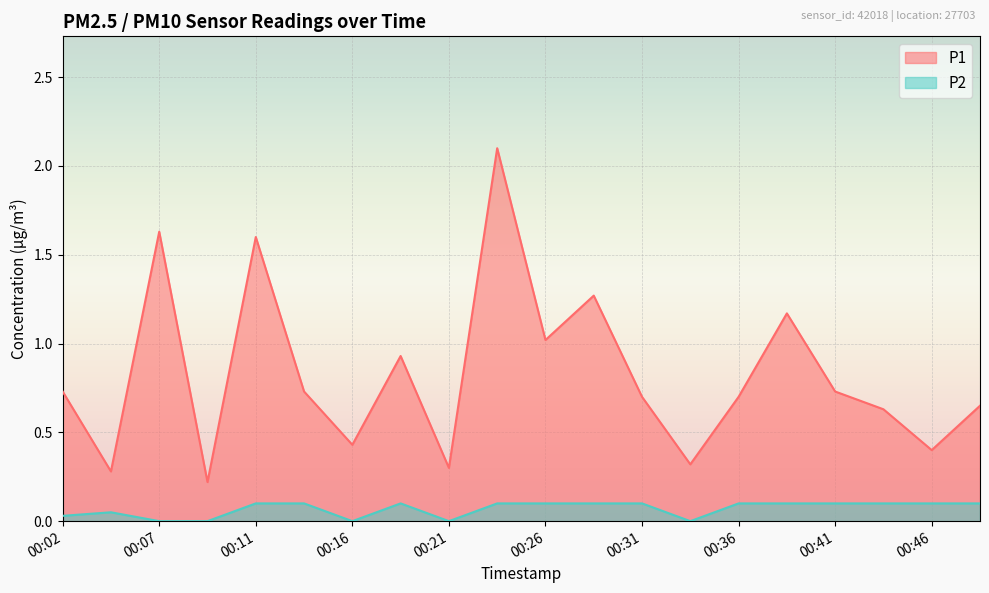

In P2, how many points are higher than both neighbors (excluding endpoints)?

2